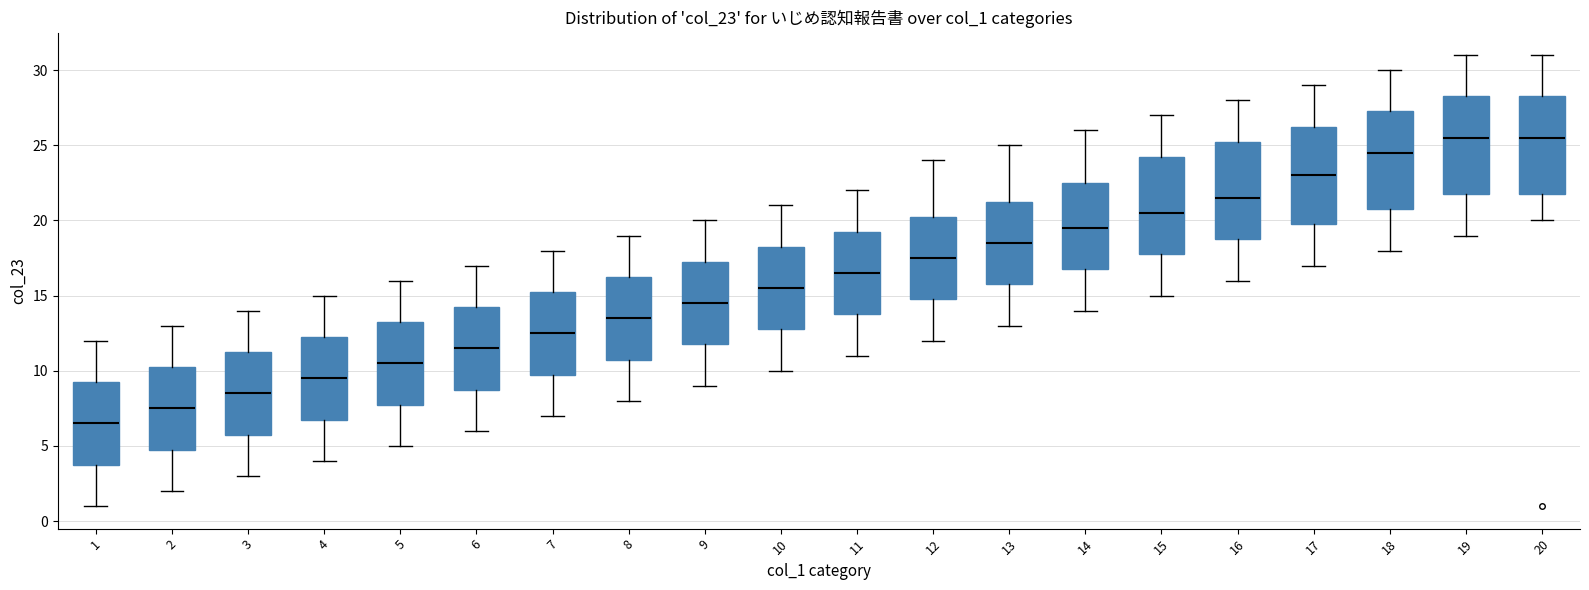

Where is the lower edge of the box at x = 2 on the y-axis? The values are not printed on the chart, so give them approximately, as read against the axis.

5.0